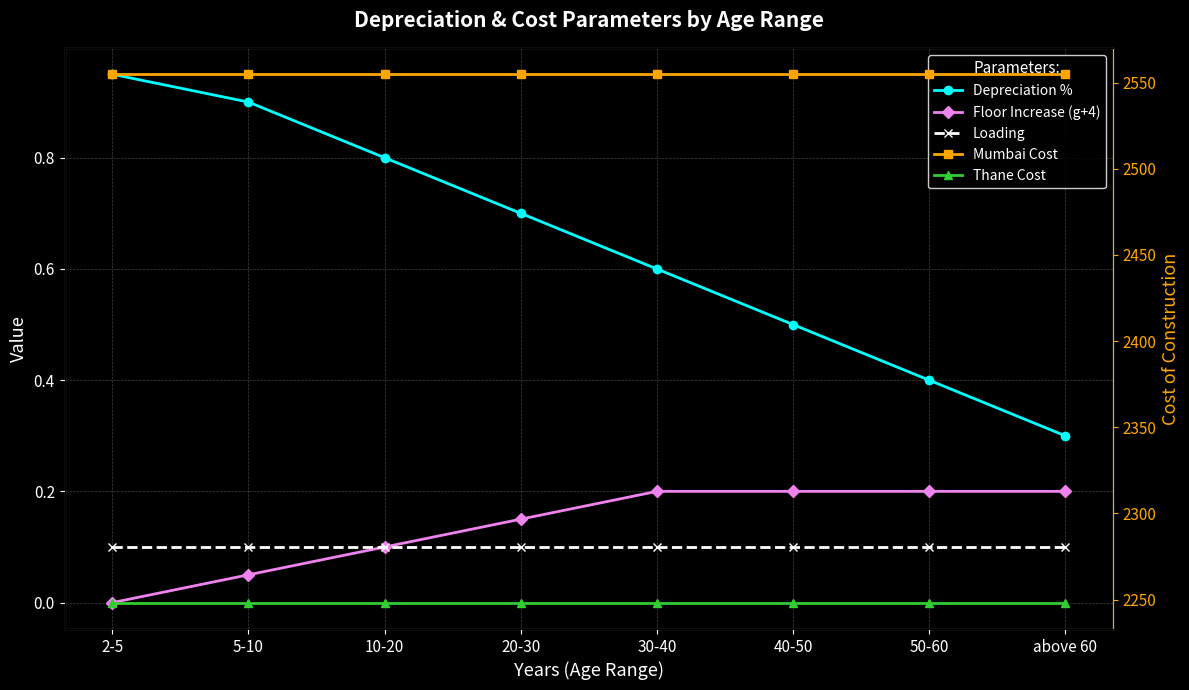

What is the value of the Depreciation % point at the 4th from the left?

0.7